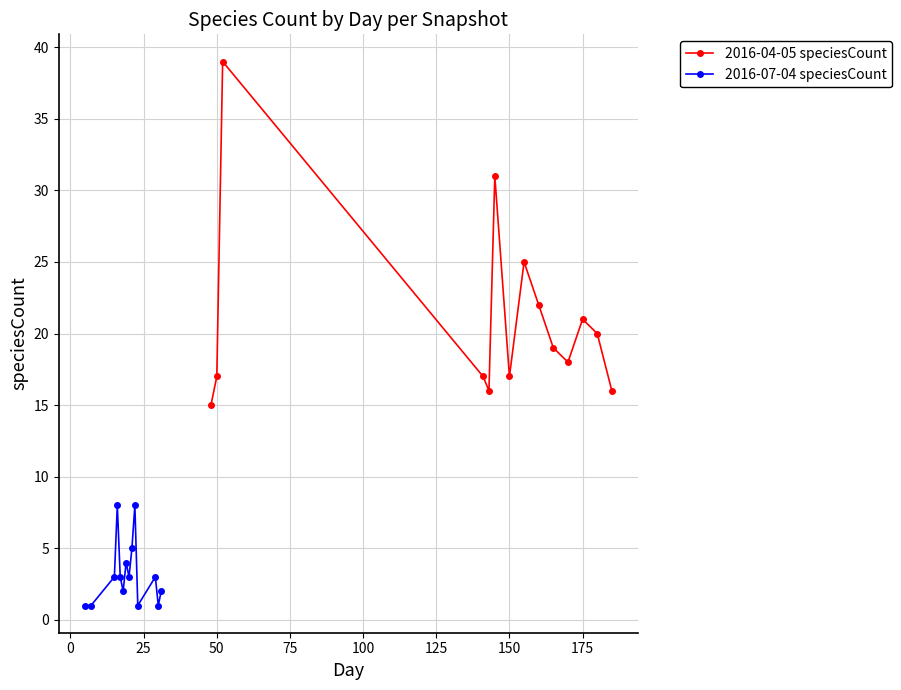

How many data points in 2016-04-05 speciesCount are less than 19?

7